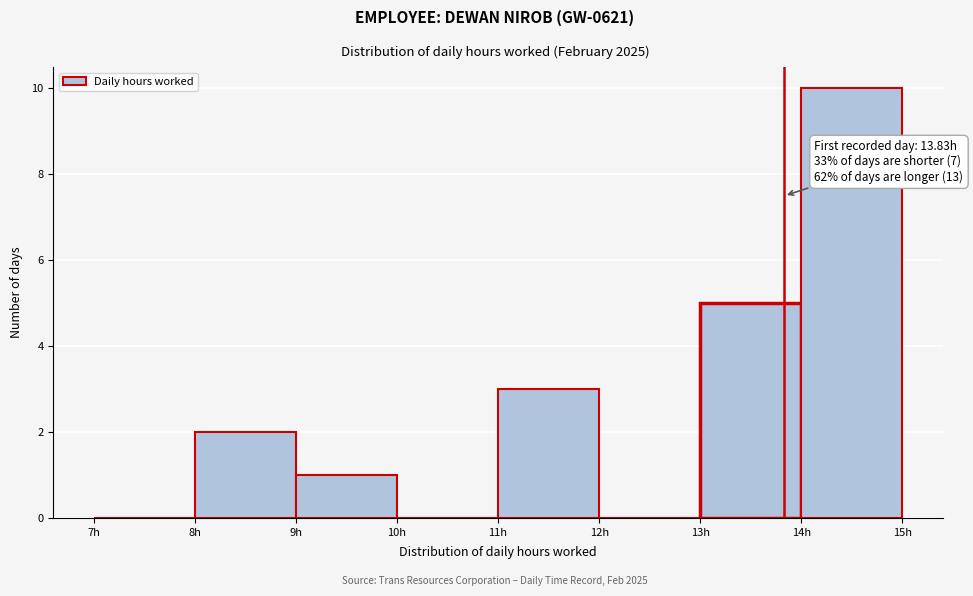

Over which range of the x-axis is the bar tallest?

14 to 15